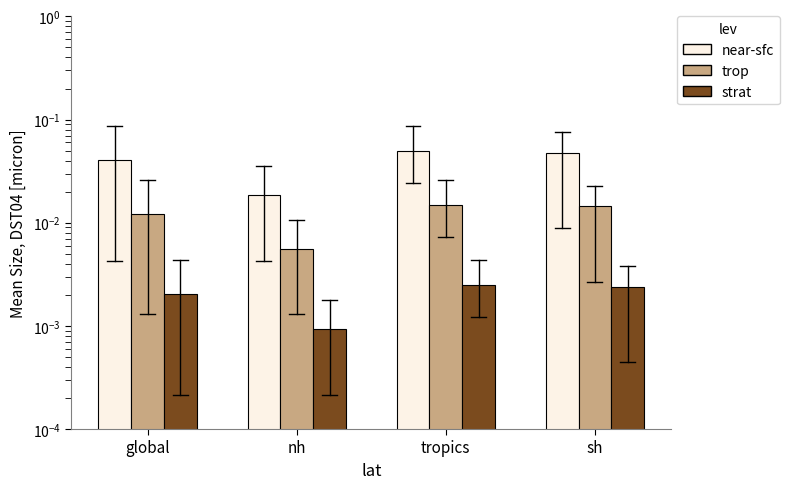

Which has a higher value, global or sh?

sh